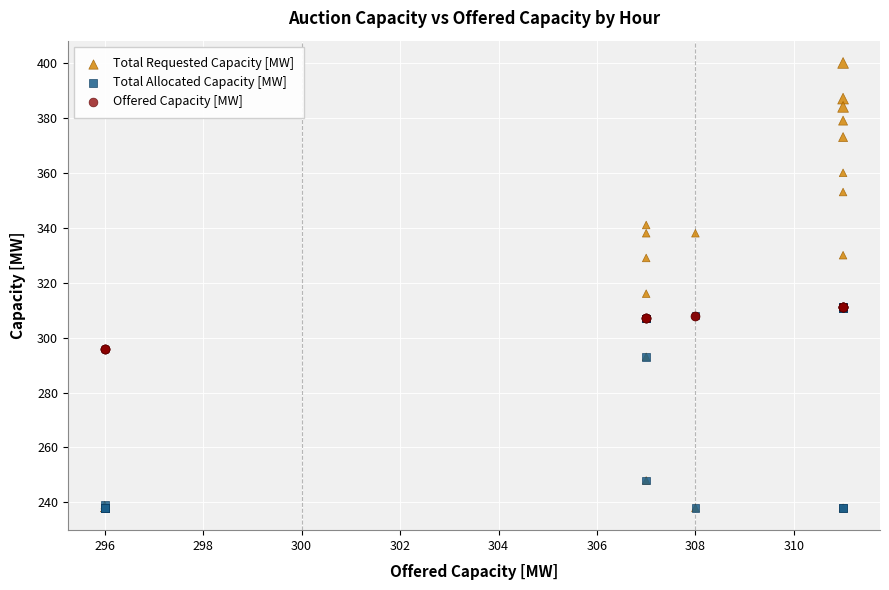

Across all series, what Y value is closest to 319?

316